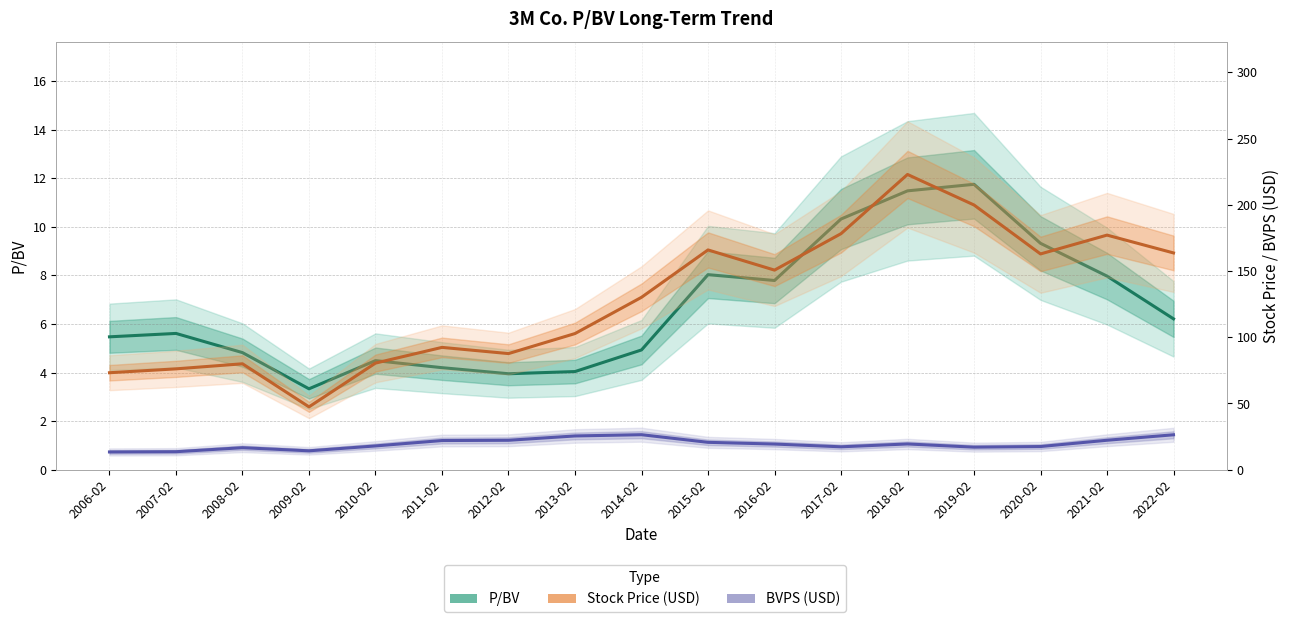

Reading left to right, what are all the values shown in this chart?

P/BV: 5.5	5.6	4.8	3.3	4.5	4.2	4.0	4.0	4.9	8.0	7.8	10.3	11.5	11.8	9.3	8.0	6.2
Stock Price (USD): 73.2	76.1	80.0	47.4	80.5	92.3	87.7	102.8	130.1	165.9	150.7	178.2	222.9	199.8	162.9	177.1	163.6
BVPS (USD): 13.4	13.6	16.6	14.2	17.9	22.0	22.2	25.5	26.4	20.6	19.4	17.3	19.4	17.0	17.5	22.2	26.4